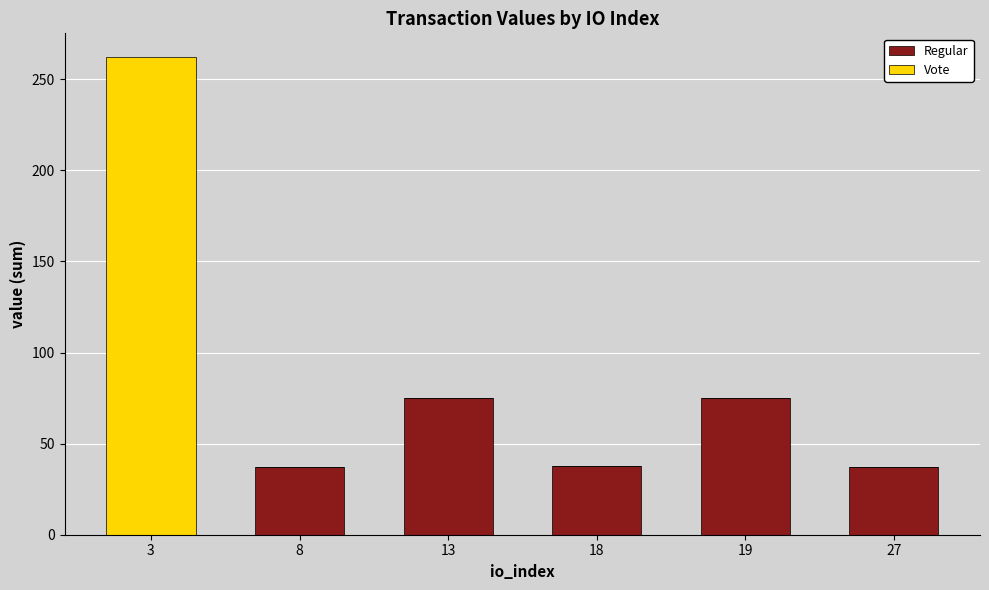

The value of Regular at 19 is 26.7. True or false?

False